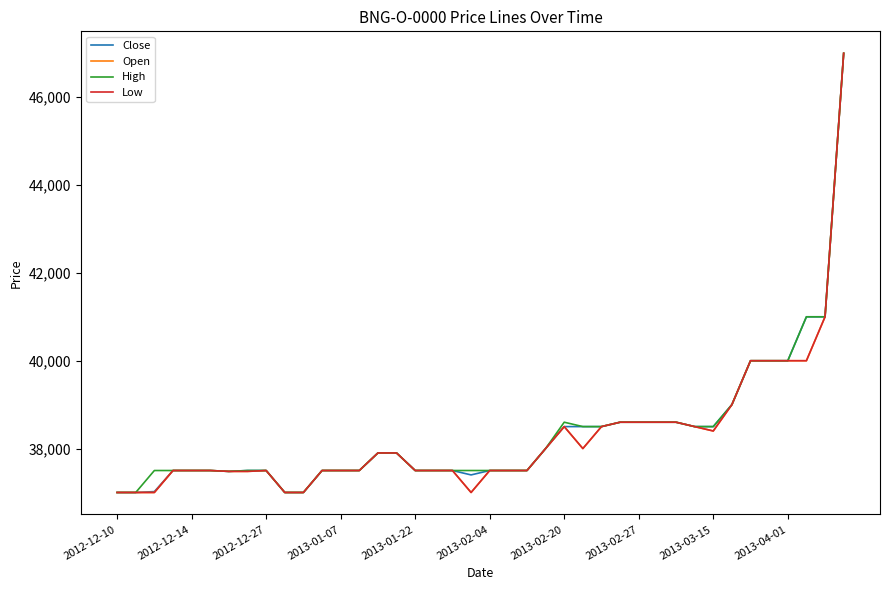

Does the chart display data point markers on the line(s)?

No